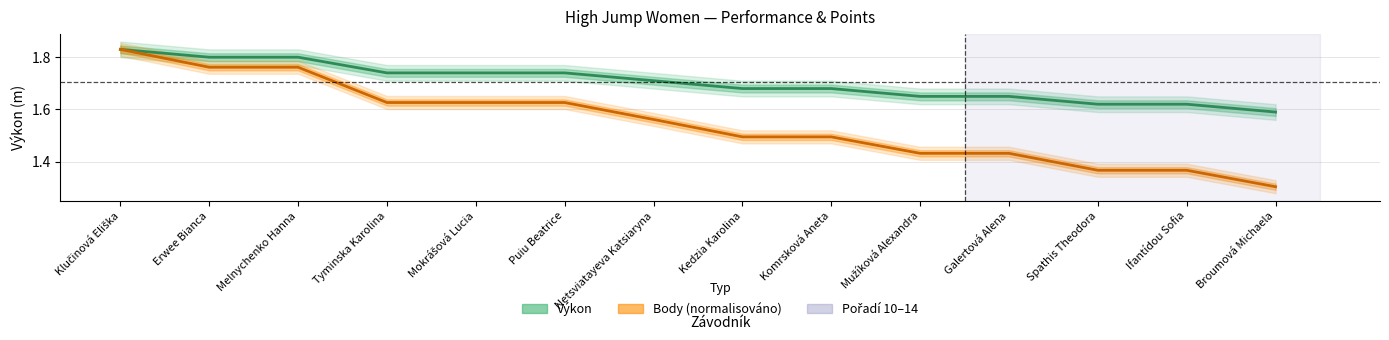

Rank the series by their average value, from lowest to highest.

Body, Výkon